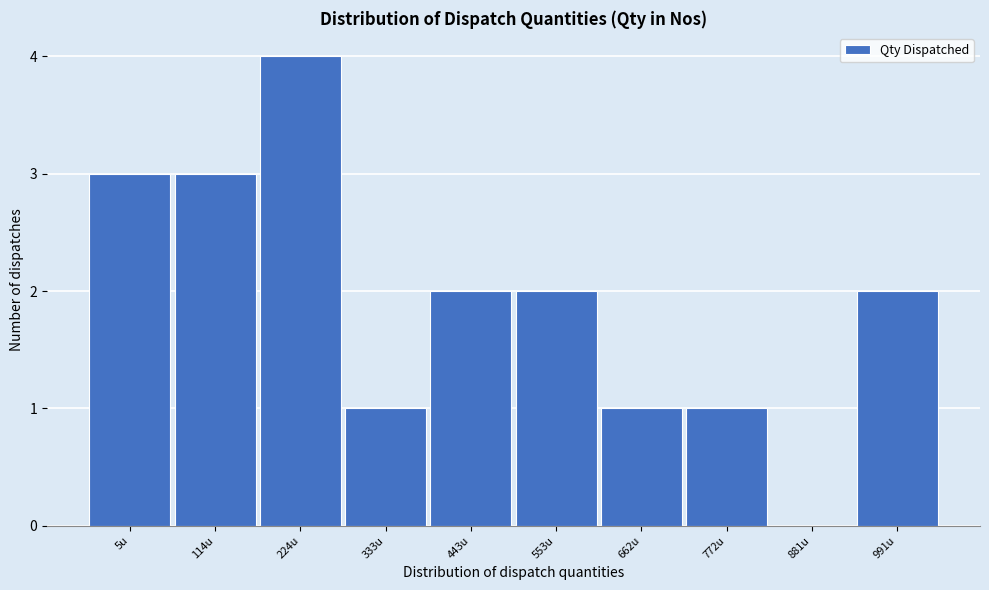

Reading right to left, what are all the values shown in this chart?

991u=2	881u=0	772u=1	662u=1	553u=2	443u=2	333u=1	224u=4	114u=3	5u=3